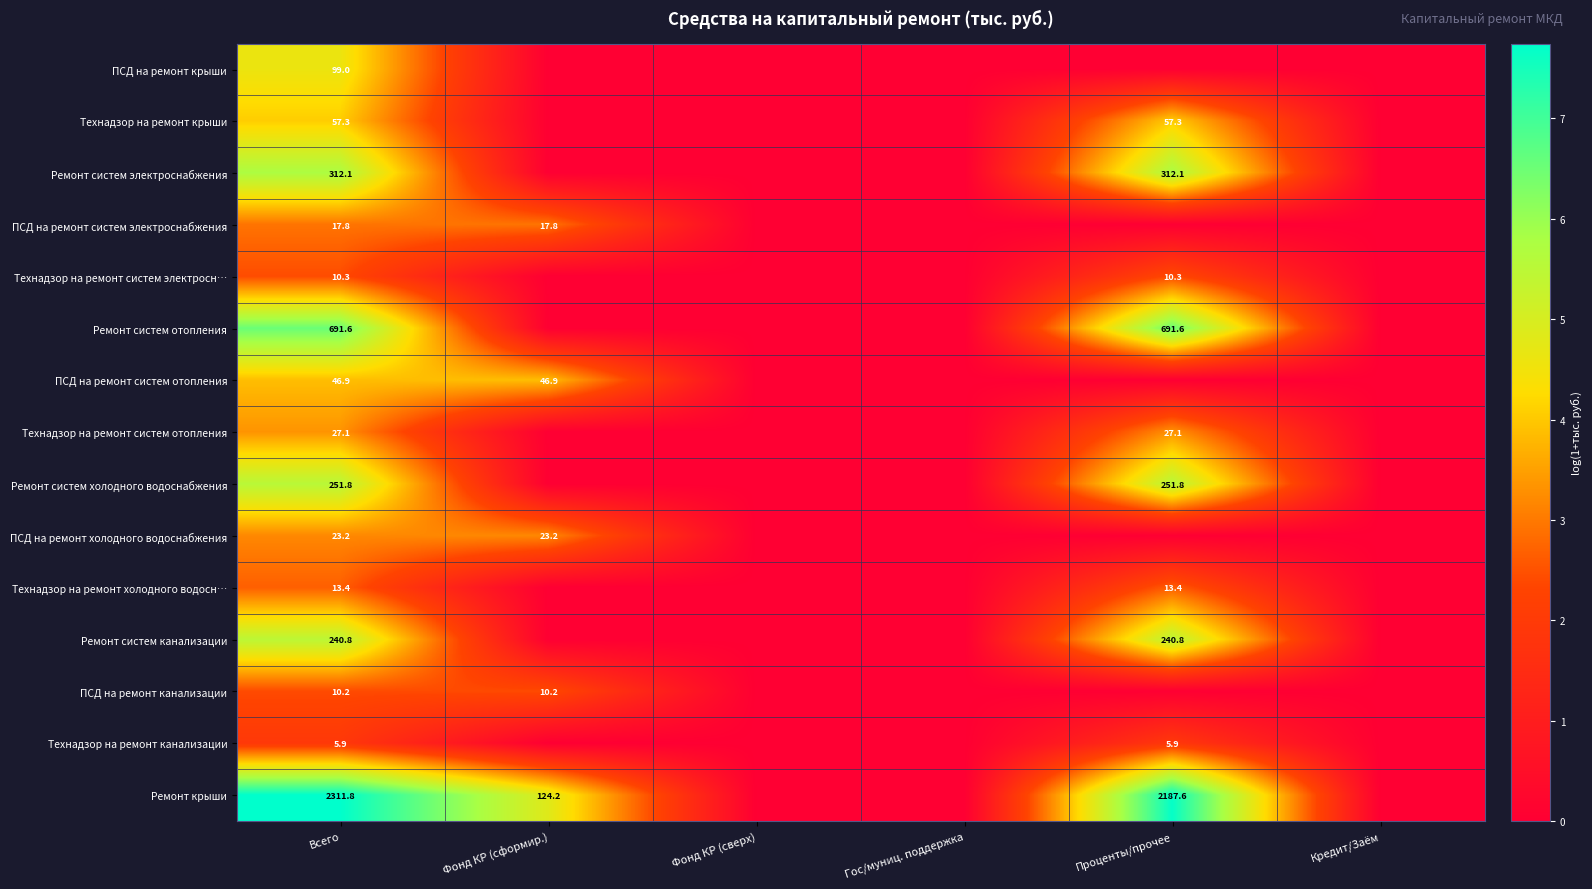

The value of ПСД на ремонт холодного водоснабжения at Всего is 1.8. True or false?

False